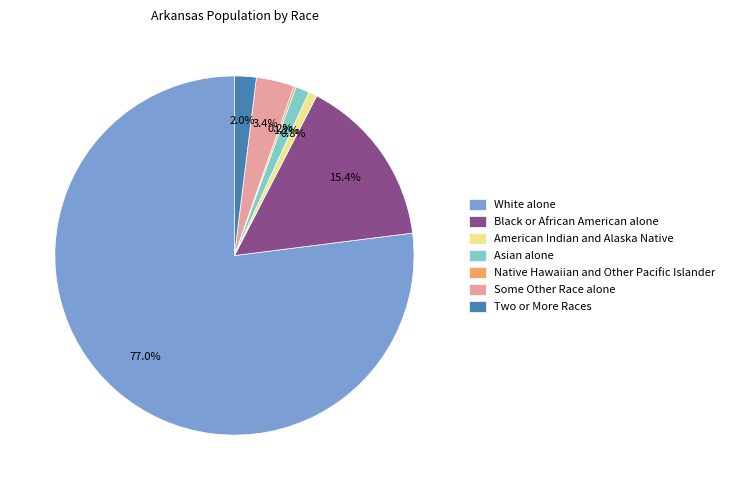

Which category accounts for the majority?

White alone